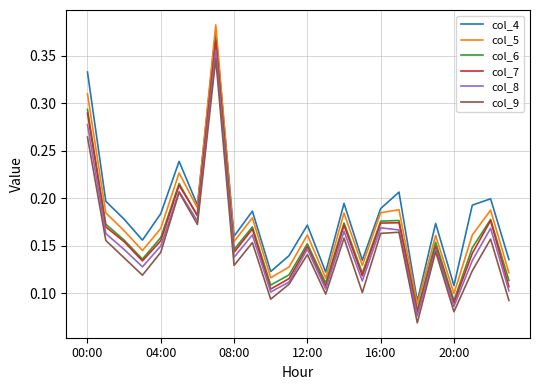

How many col_8 values are between 0 and 1?

24